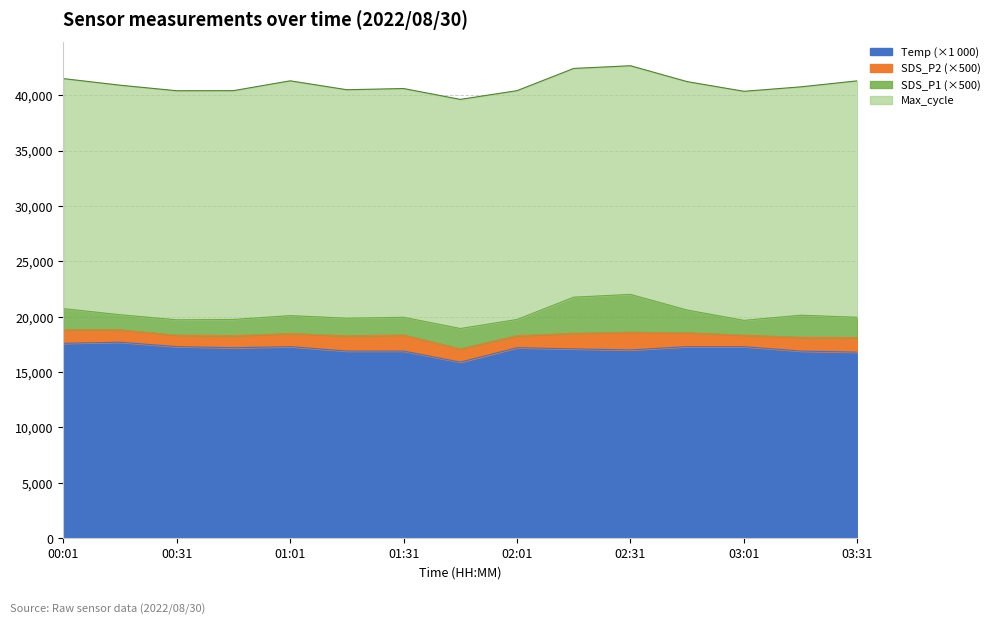

Does the chart display data point markers on the line(s)?

No